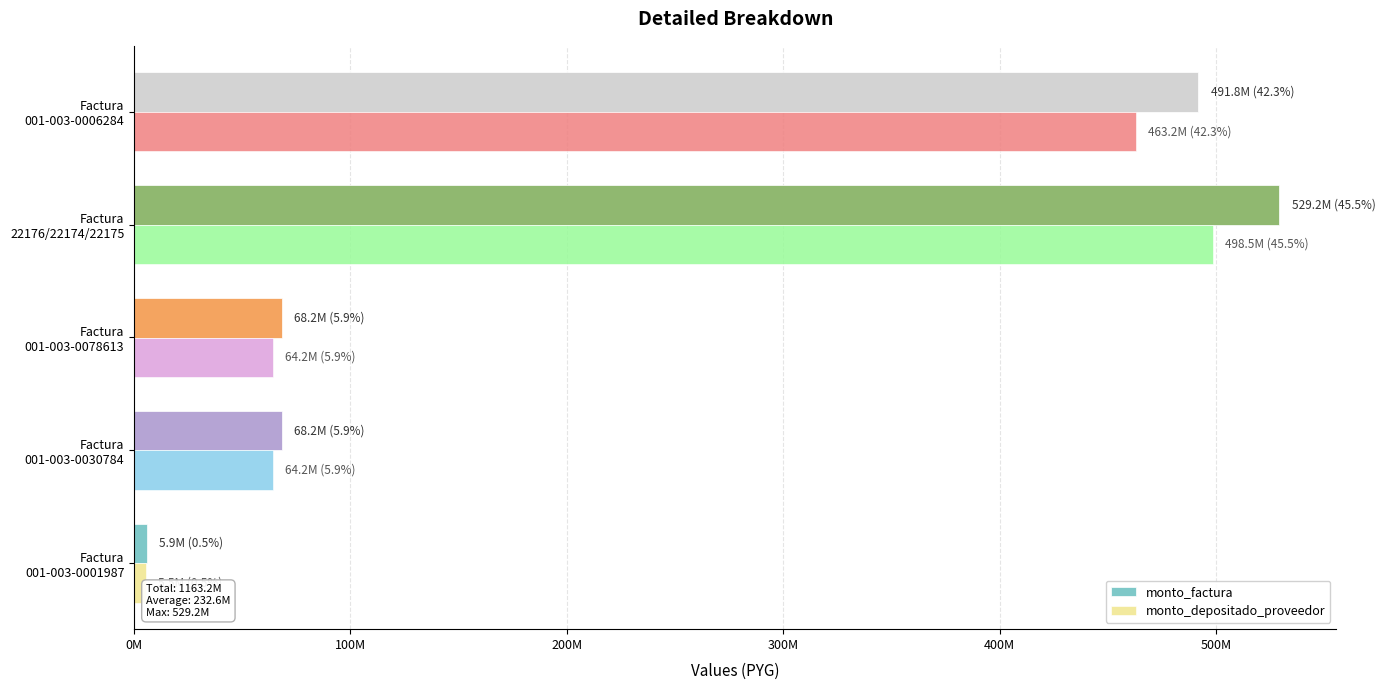

What are all the series names shown in the legend?

monto_factura, monto_depositado_proveedor